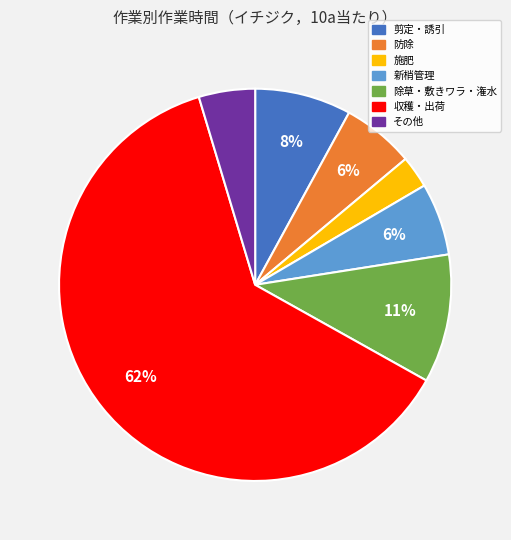

Does any single category account for the majority?

Yes